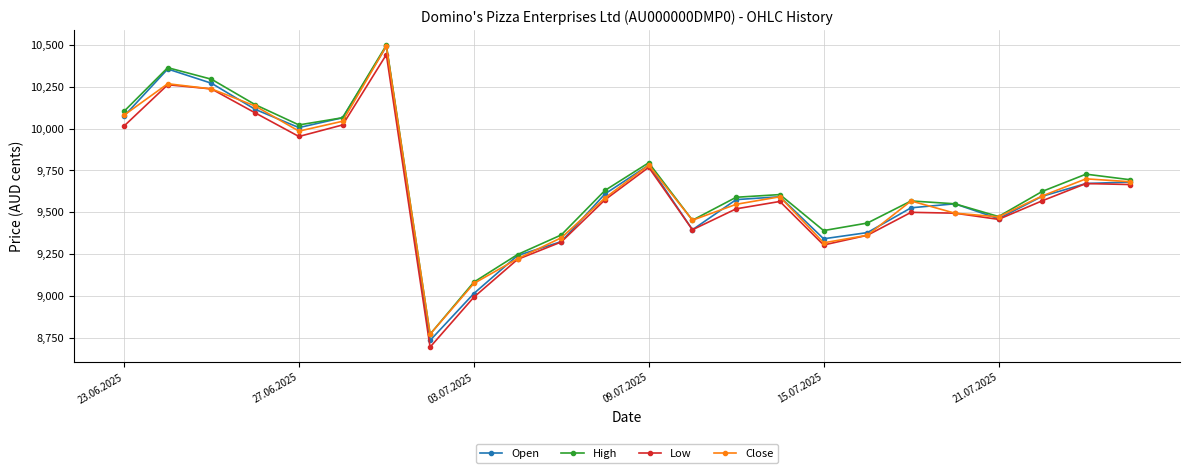

Which series has the largest range (max minus min)?

Open